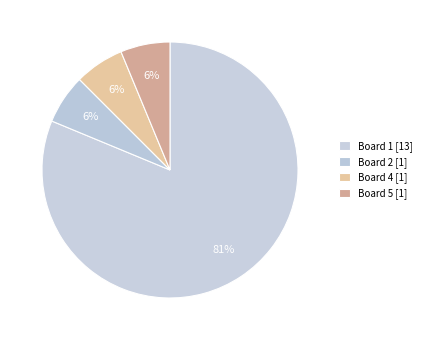

How many slices are in this pie chart?

4